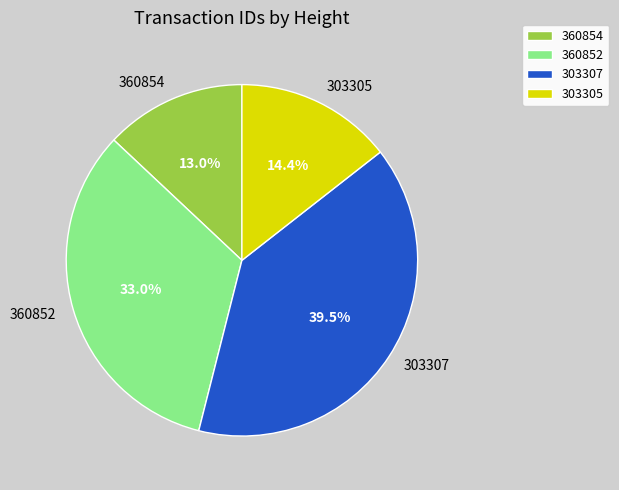

What is the largest slice in the pie chart?

303307